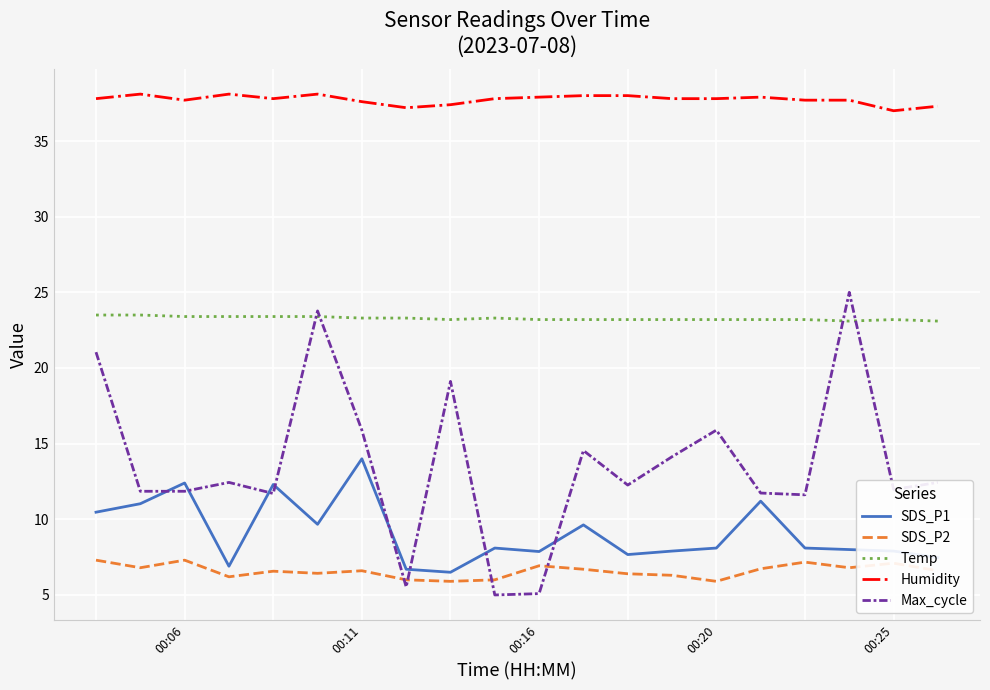

True or false: Humidity and Max_cycle intersect in this chart.

False